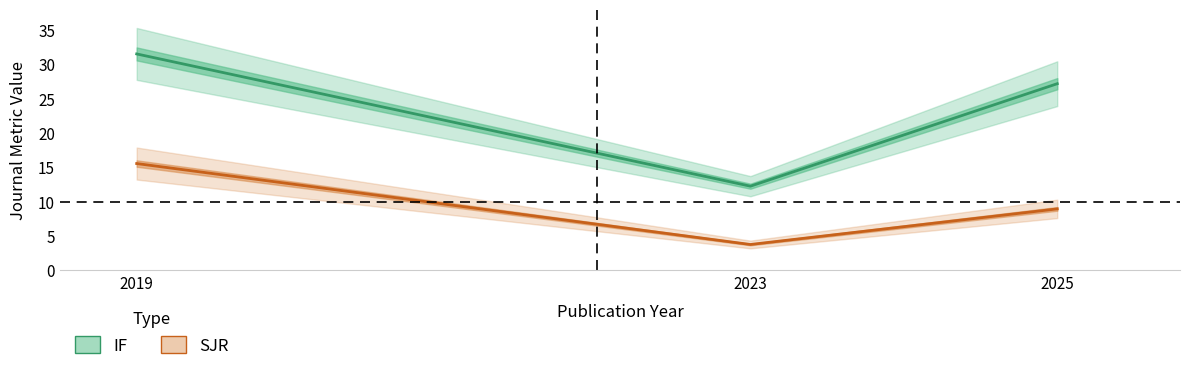

What is the difference between the highest and lowest values at 2025?

18.2